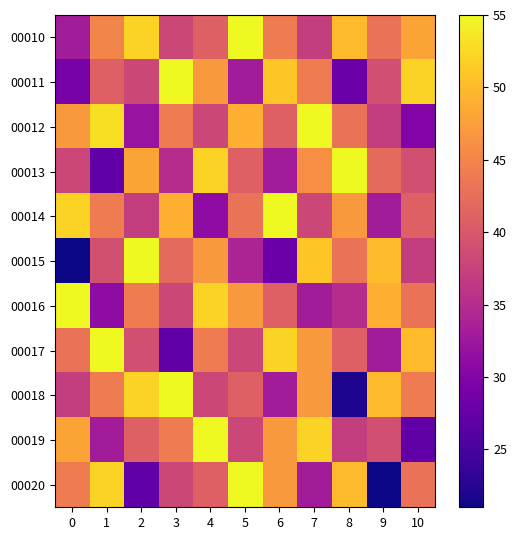

Reading left to right, transcribe all the data shown in this chart.

00010: 0=33	1=45	2=52	3=38	4=41	5=55	6=44	7=37	8=50	9=43	10=48
00011: 0=29	1=41	2=38	3=55	4=47	5=33	6=51	7=44	8=28	9=39	10=52
00012: 0=47	1=53	2=32	3=44	4=38	5=49	6=41	7=55	8=43	9=37	10=30
00013: 0=38	1=27	2=48	3=35	4=52	5=41	6=33	7=46	8=55	9=42	10=39
00014: 0=52	1=44	2=37	3=49	4=31	5=43	6=55	7=38	8=47	9=33	10=41
00015: 0=21	1=39	2=55	3=42	4=47	5=34	6=28	7=51	8=43	9=50	10=37
00016: 0=55	1=31	2=44	3=38	4=52	5=47	6=41	7=33	8=35	9=49	10=43
00017: 0=43	1=55	2=39	3=27	4=44	5=38	6=52	7=47	8=41	9=33	10=50
00018: 0=37	1=44	2=52	3=55	4=38	5=41	6=33	7=47	8=22	9=50	10=44
00019: 0=48	1=33	2=41	3=44	4=55	5=38	6=47	7=52	8=37	9=39	10=27
00020: 0=44	1=52	2=27	3=38	4=41	5=55	6=47	7=33	8=50	9=21	10=43